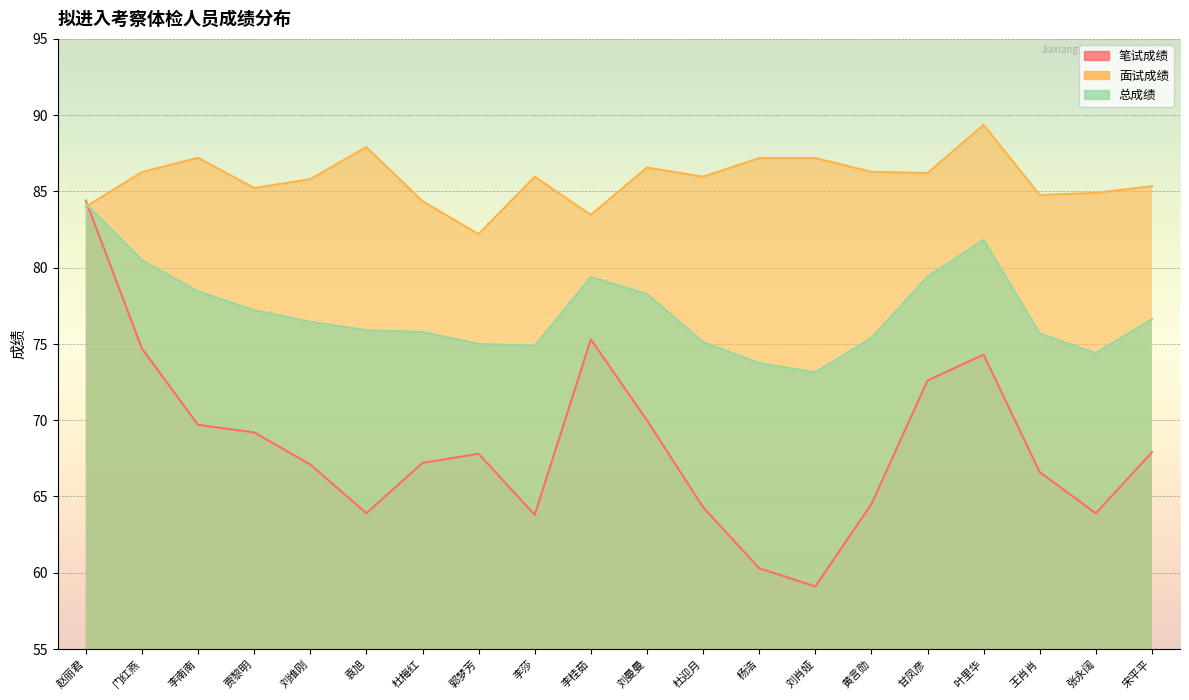

Which series has the largest range (max minus min)?

笔试成绩